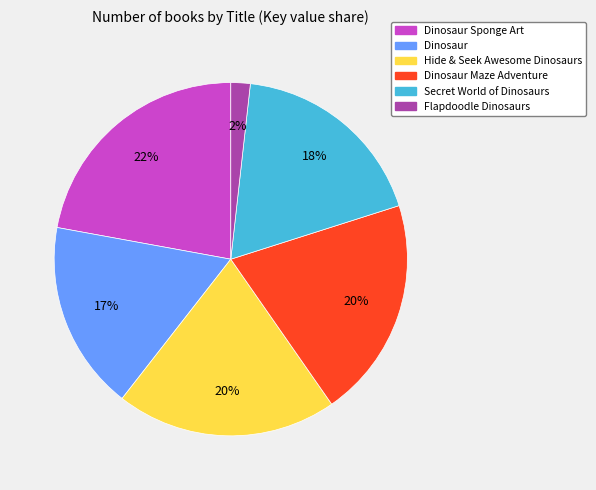

To the nearest percent, what is the average slice percentage?

17%